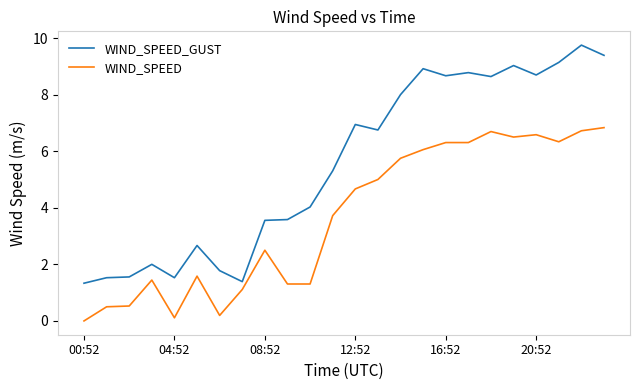

Which series has the largest total across all categories?

WIND_SPEED_GUST